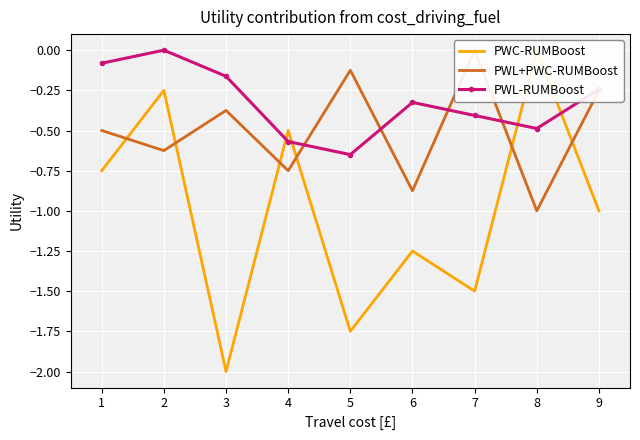

Where is the first local maximum for PWL-RUMBoost?

2